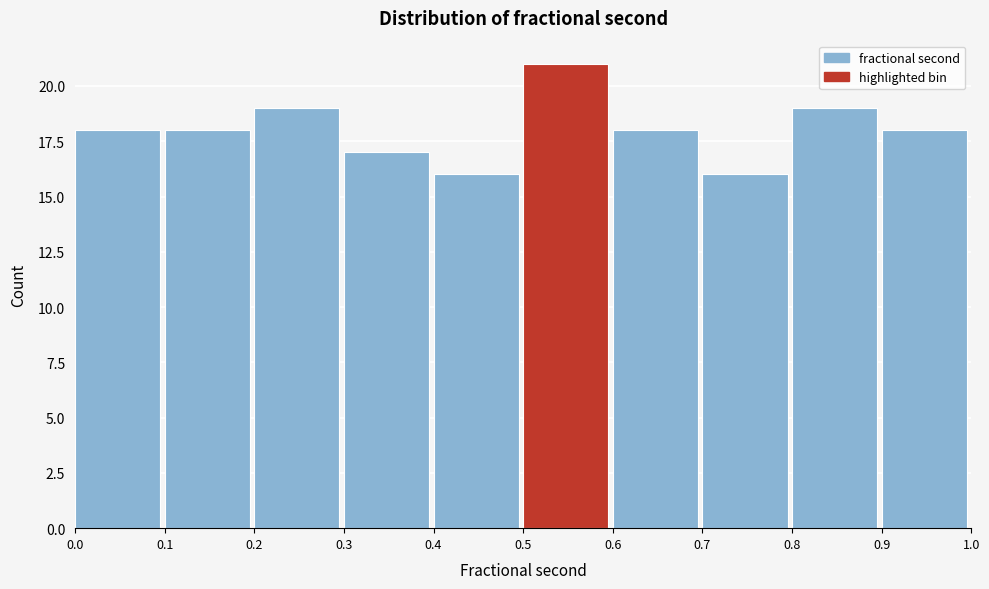

Reading left to right, transcribe this chart: for each bar, give the range it covers on the x-axis and its height. The values are not printed on the chart, so give them approximately, as read against the axis.

0.0 to 0.1: 18
0.1 to 0.2: 18
0.2 to 0.3: 19
0.3 to 0.4: 17
0.4 to 0.5: 16
0.5 to 0.6: 21
0.6 to 0.7: 18
0.7 to 0.8: 16
0.8 to 0.9: 19
0.9 to 1.0: 18